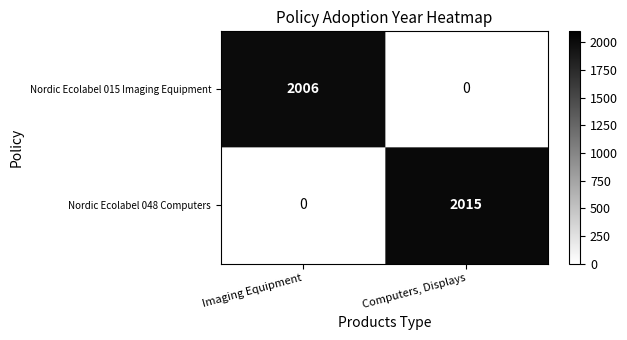

What value does the Nordic Ecolabel 048 Computers series have at Computers, Displays?

2015